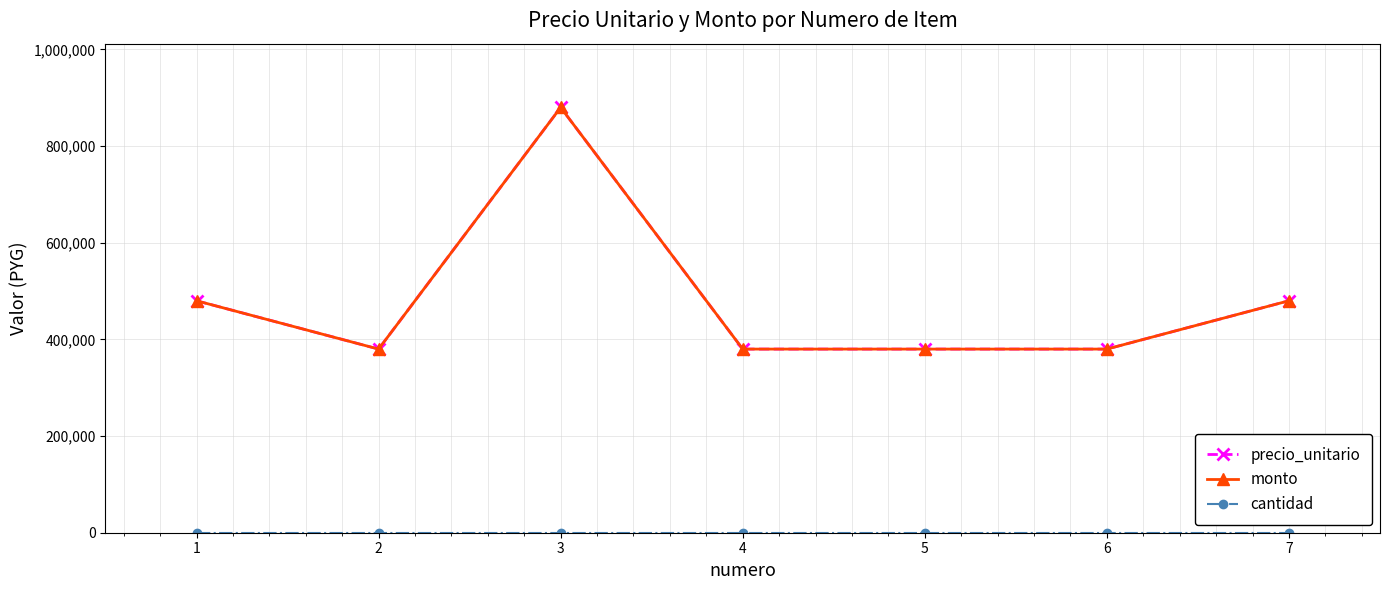

Does the chart have visible grid lines?

Yes